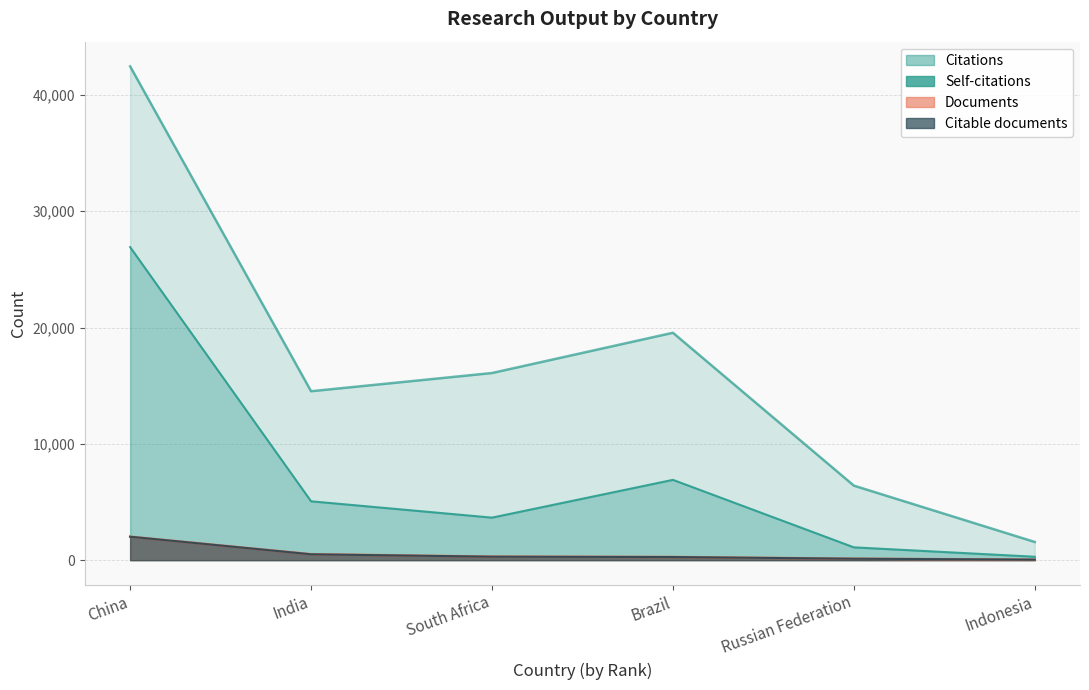

In Citations, how many points are higher than both neighbors (excluding endpoints)?

1